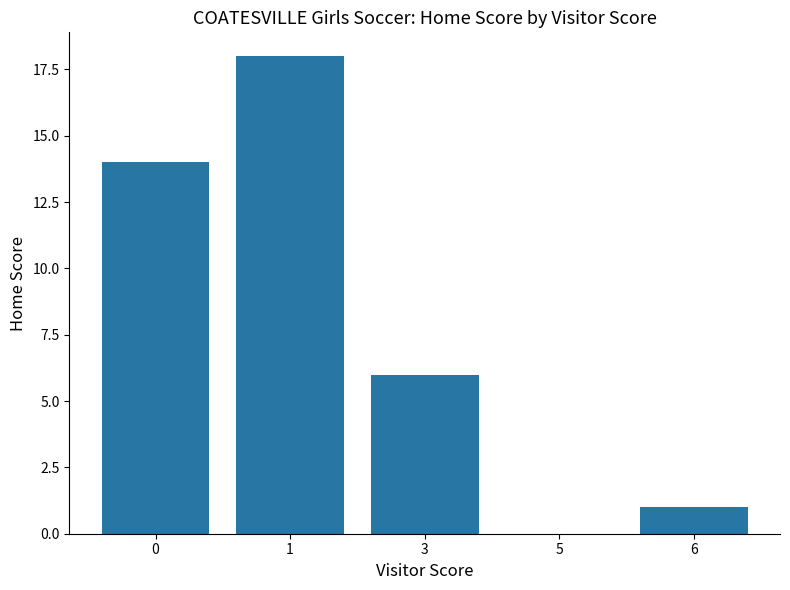

Is it true that the value at 6 is 1?

True